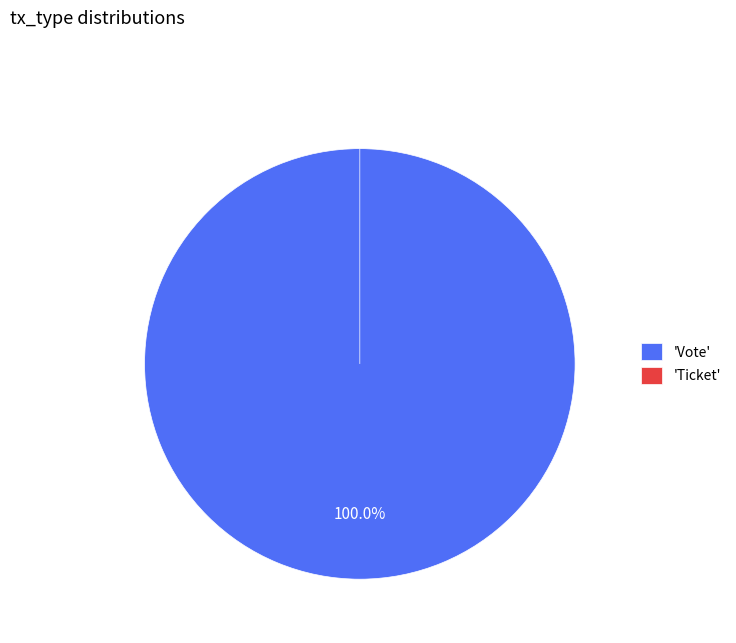

What percentage is NOT represented by Ticket?

100.0%